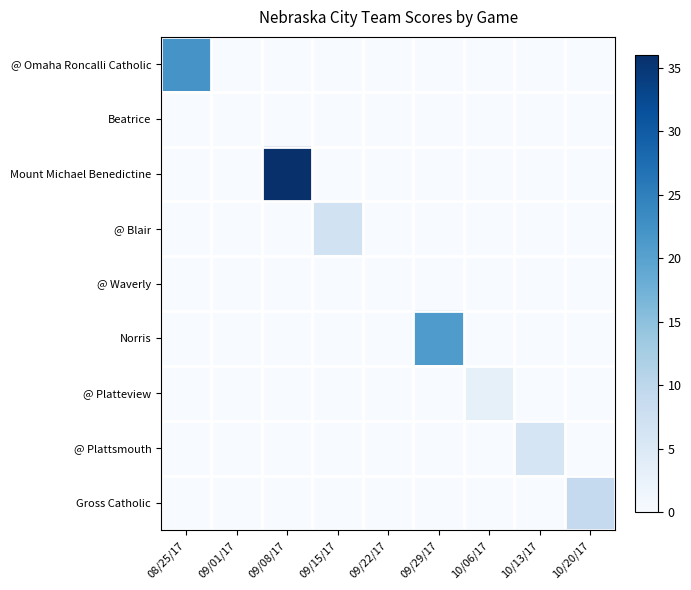

Which series has the largest range (max minus min)?

Mount Michael Benedictine